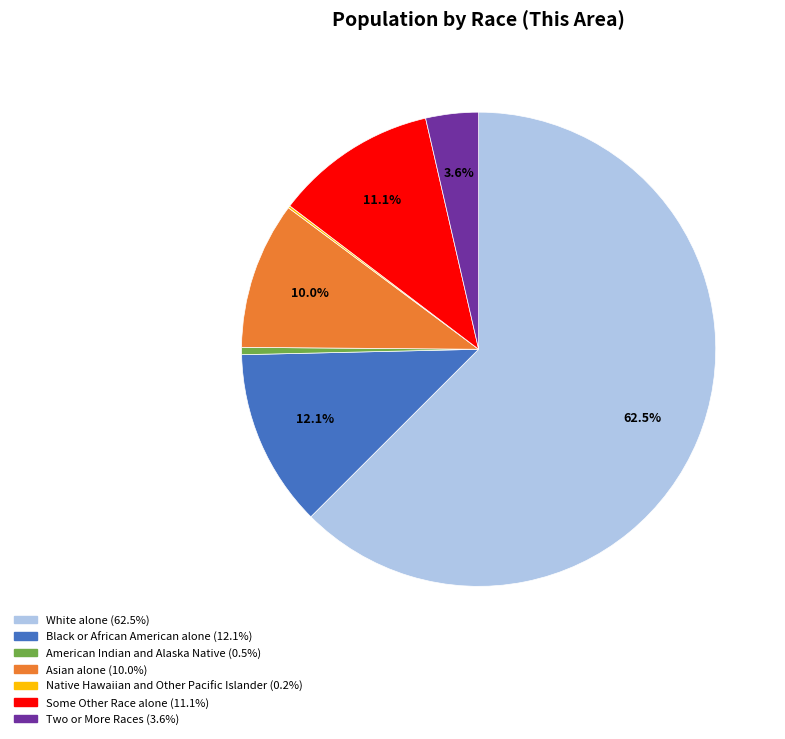

What is the ratio of the value at Black or African American alone to the value at Two or More Races?

3.4